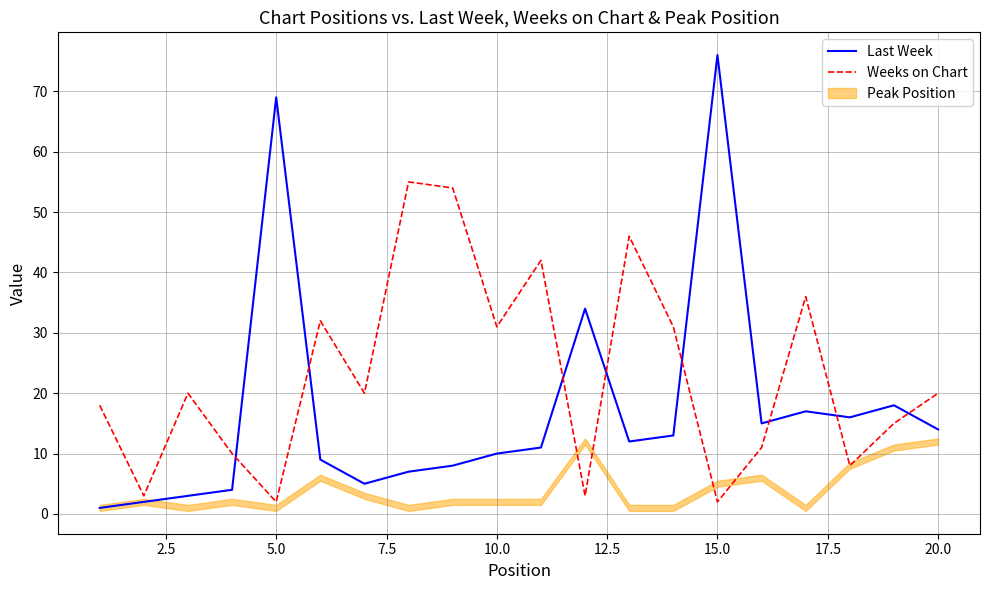

At which label does Last Week first exceed 12?

5.0